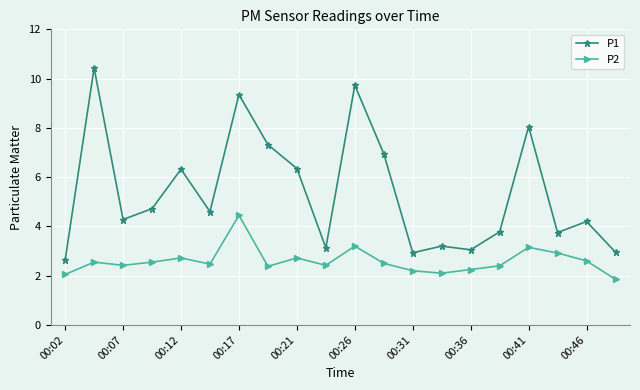

List the series in order of their peak value, highest first.

P1, P2